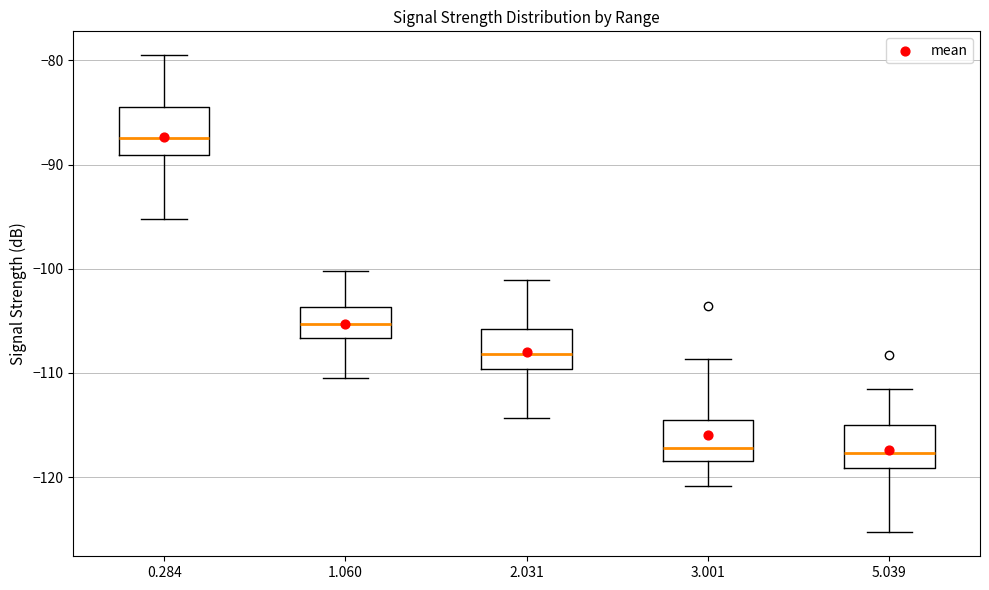

Which box's median line is the highest?

0.284